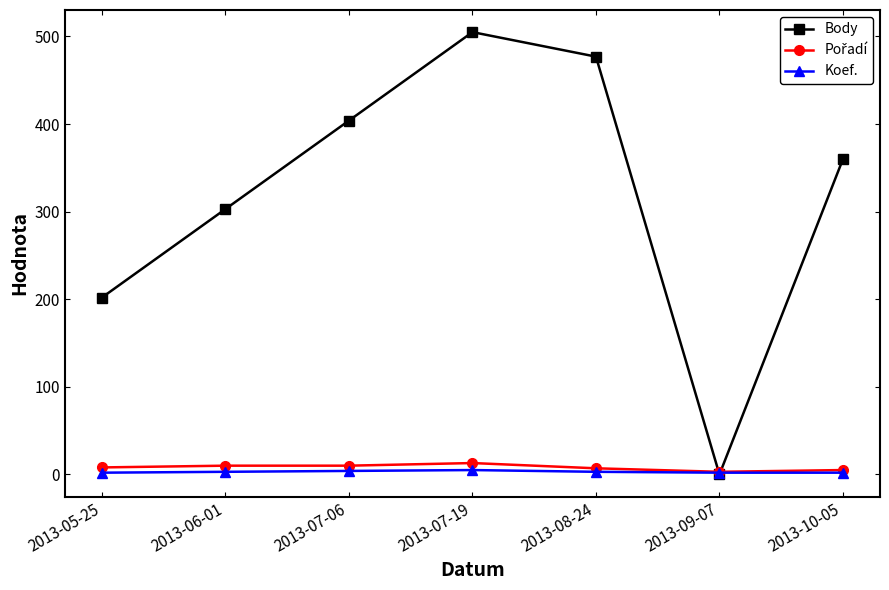

What value does the Koef. series have at 2013-10-05?

2